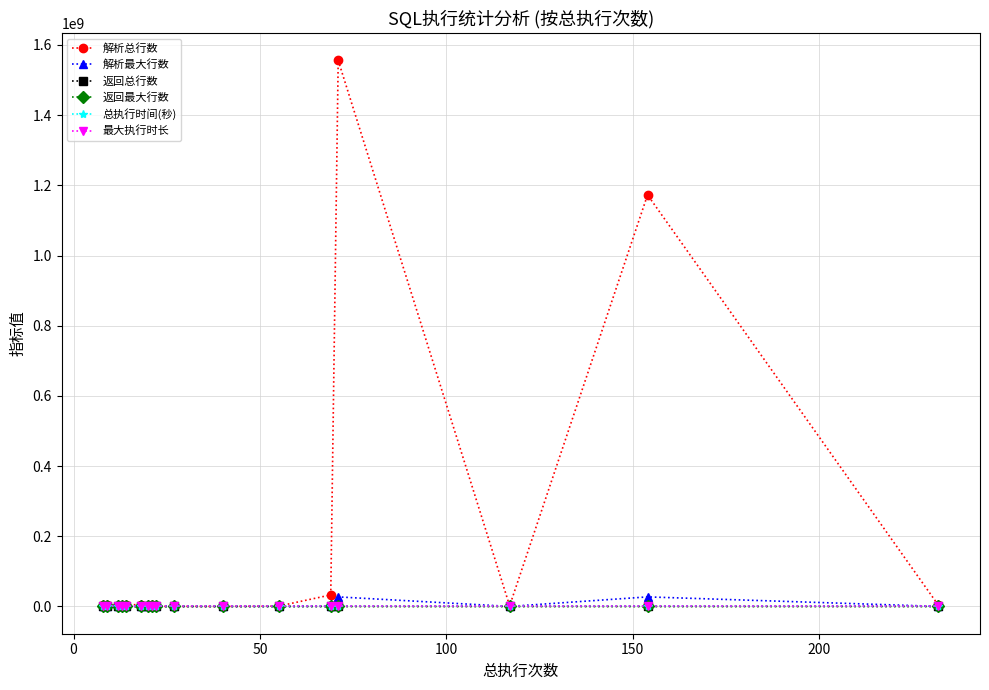

What is the maximum value shown in the chart?

1556180141